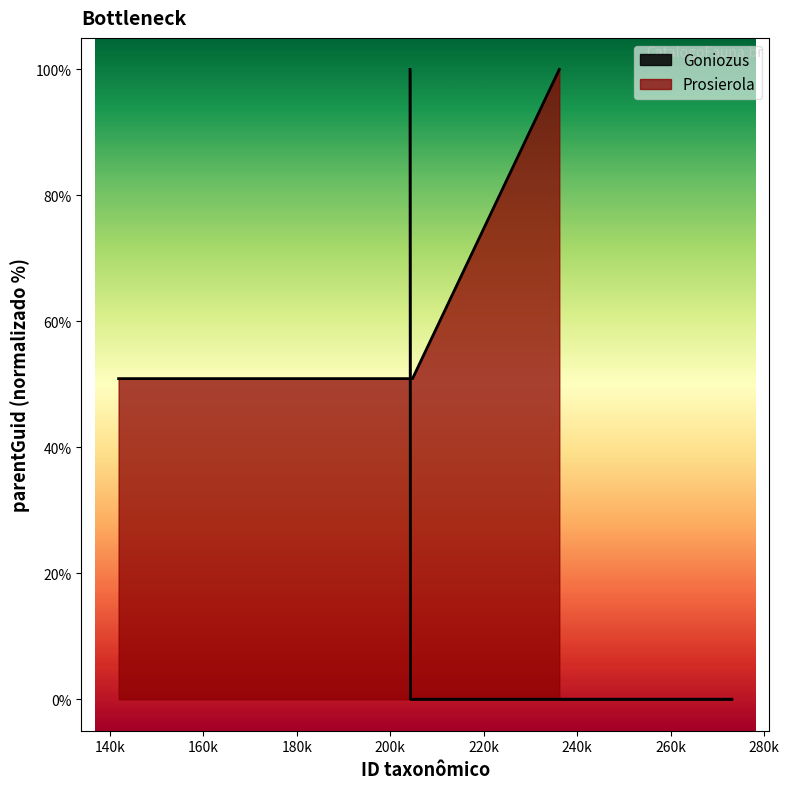

Which category has the lowest value across all series?

236266